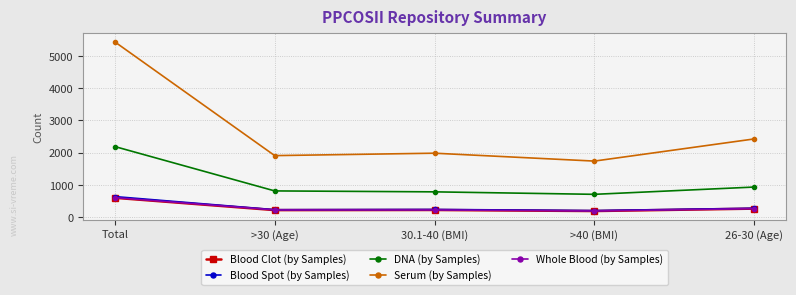

True or false: DNA (by Samples) and Whole Blood (by Samples) intersect in this chart.

False